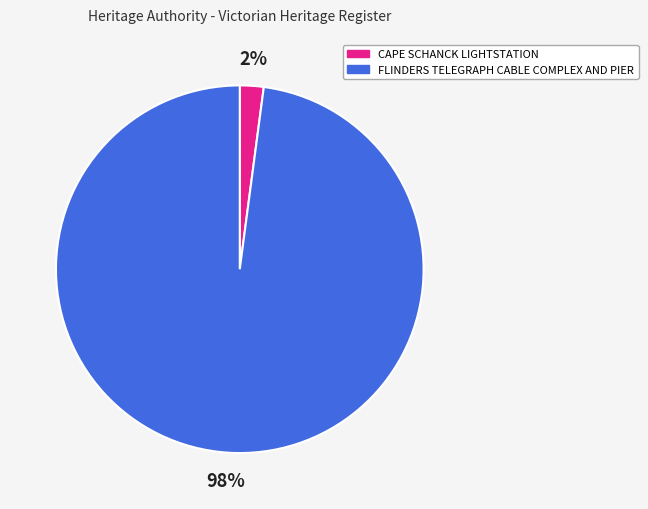

Which slice is the smallest?

CAPE SCHANCK LIGHTSTATION